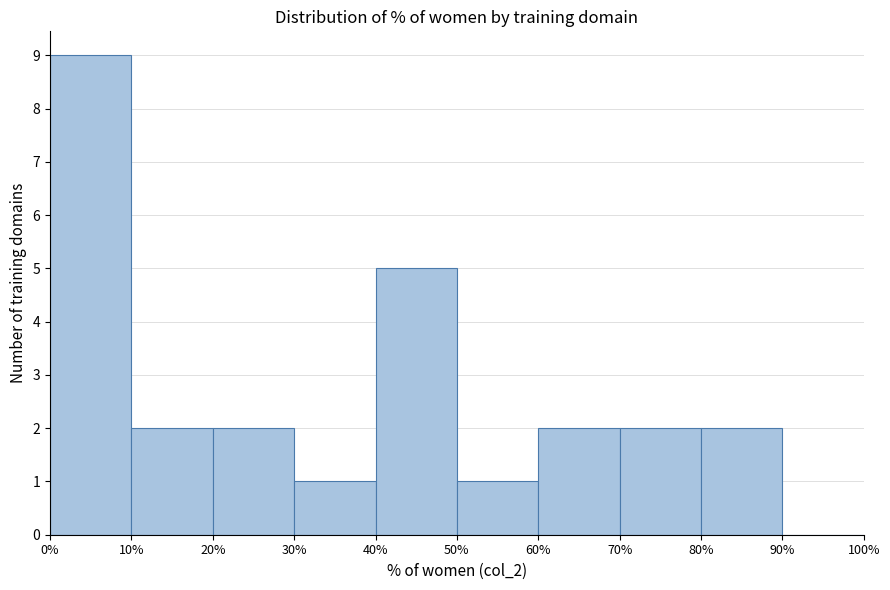

Which range on the x-axis has the tallest bar?

0% to 10%